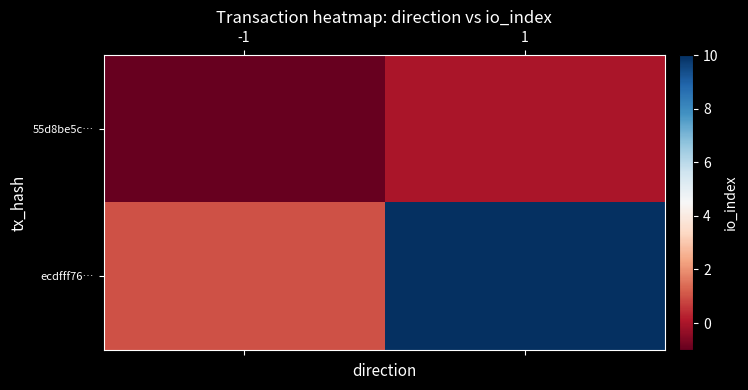

Which category has the highest value across all series?

1